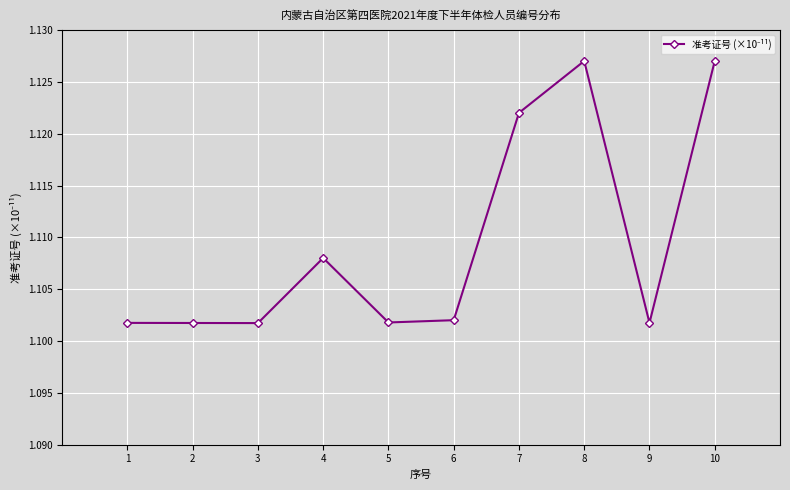

What is the sum of the values at 4 and 5?

2.2